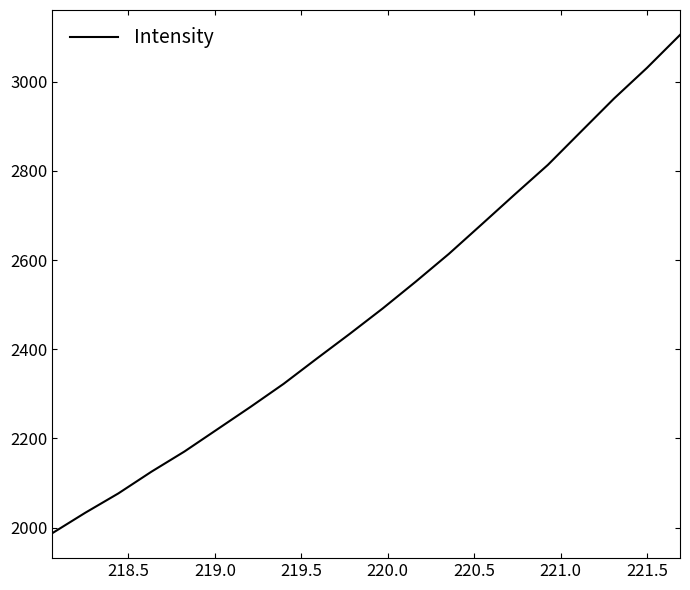

What is the difference between the maximum and minimum values?

1118.0